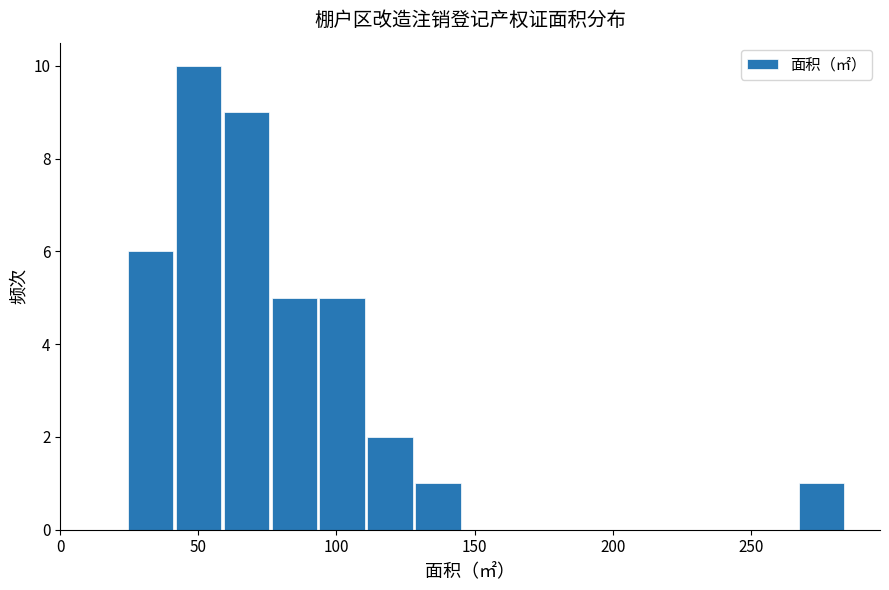

Around what value on the x-axis is the tallest bar? Give the approximate position of its centre, as read against the axis.

50